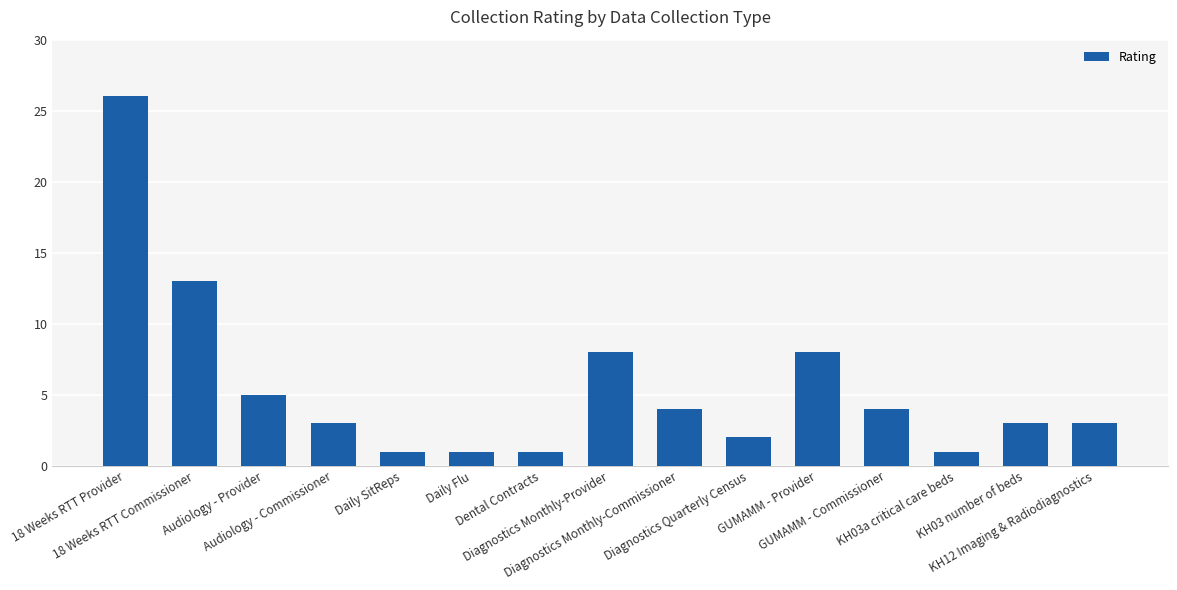

Which category has the highest value across all series?

18 Weeks RTT Provider